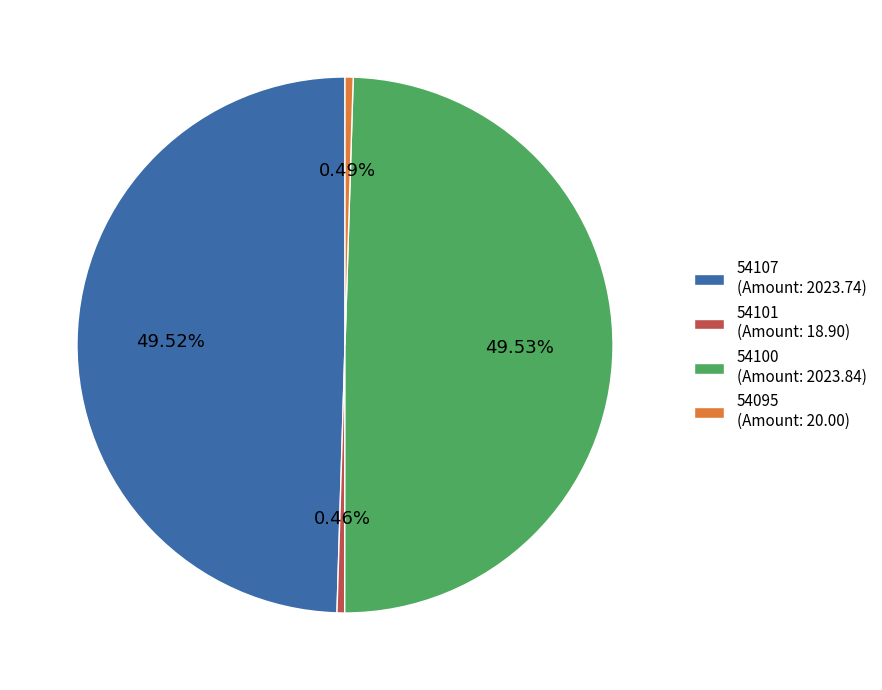

How many segments does this pie chart have?

4